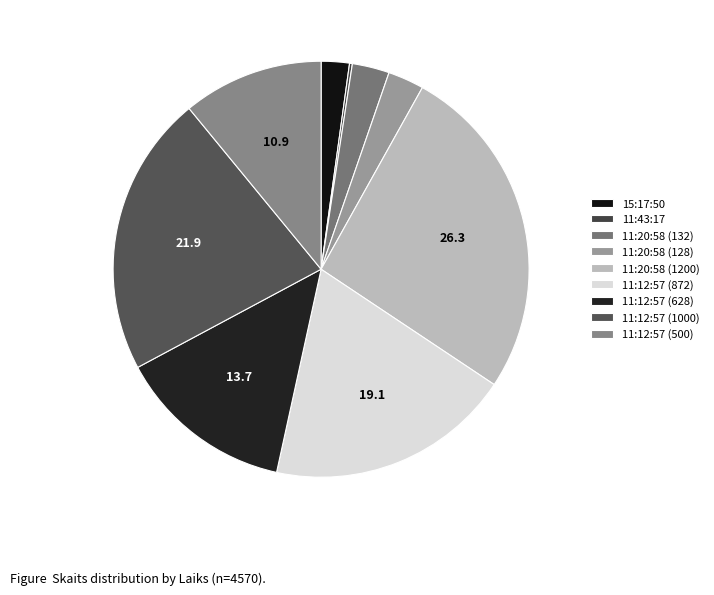

What is the largest slice in the pie chart?

11:20:58 (1200)